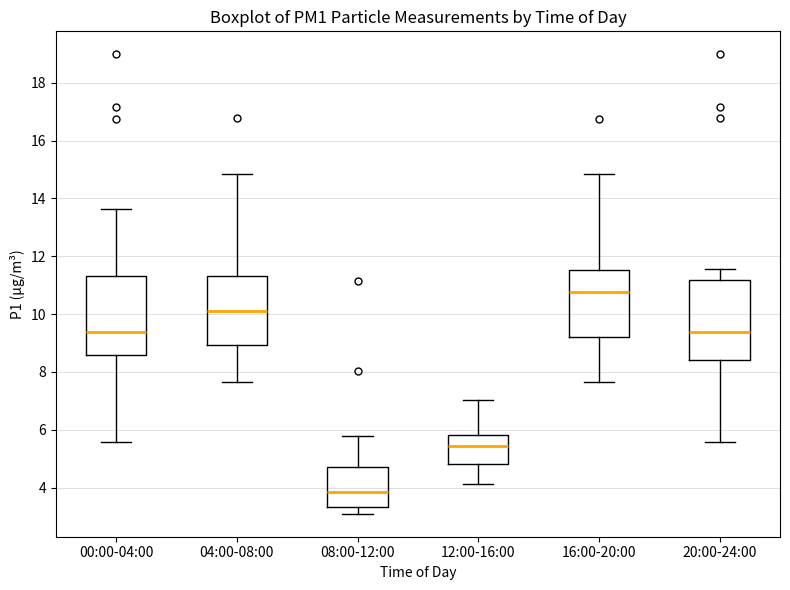

Which box's median line is the highest?

16:00-20:00